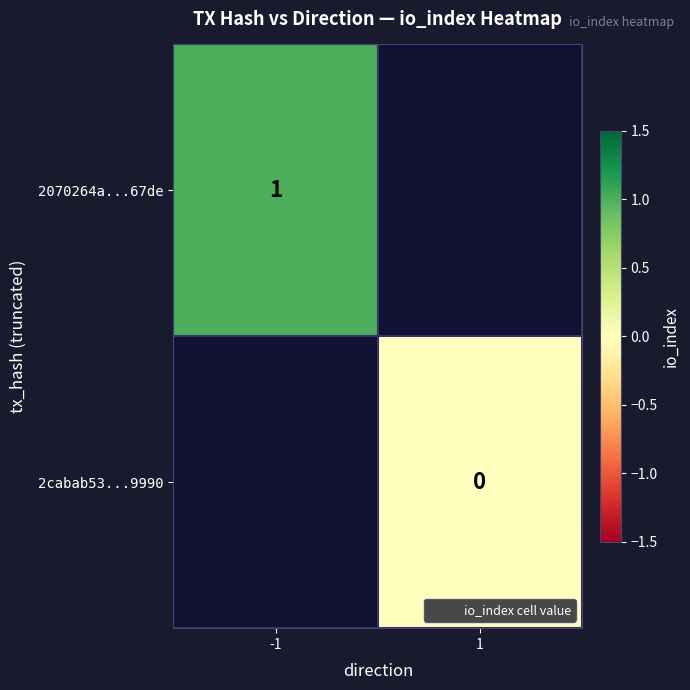

Rank the series by their average value, from highest to lowest.

2070264a...67de, 2cabab53...9990